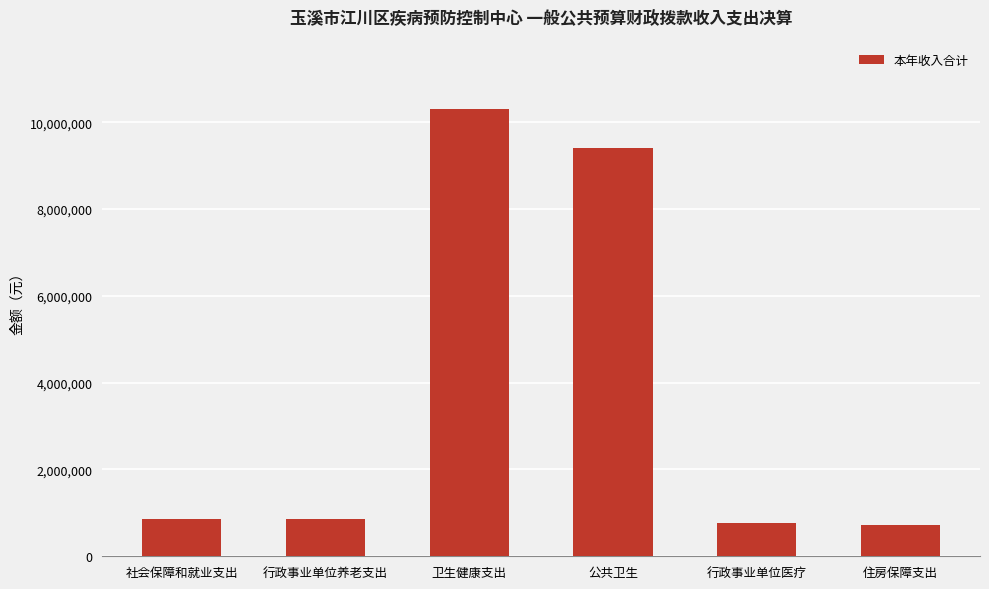

Read the value at 行政事业单位医疗.

758676.6